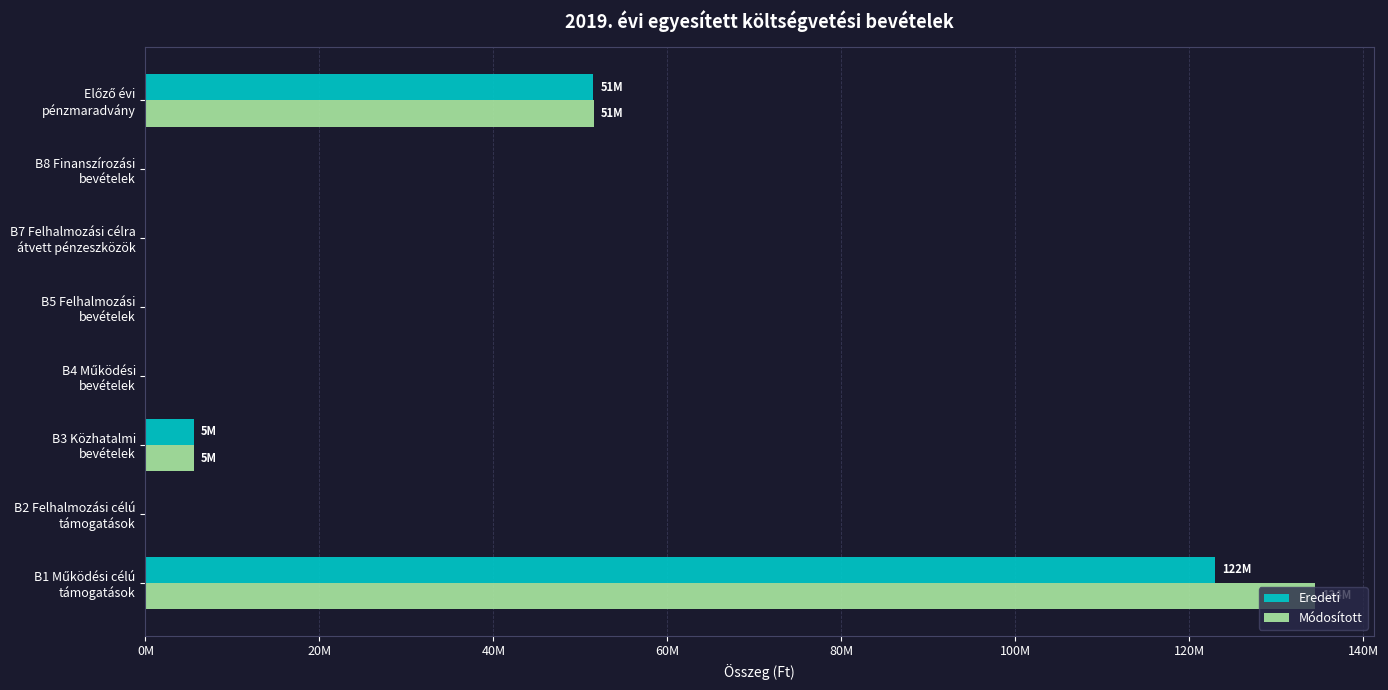

What are all the series names shown in the legend?

Eredeti, Módosított